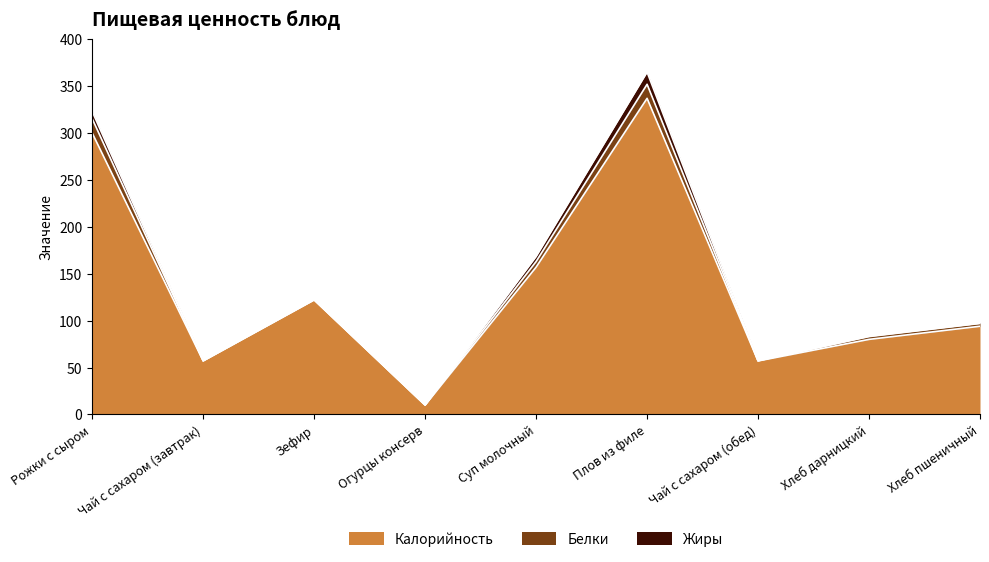

True or false: Жиры and Белки cross at least once.

False